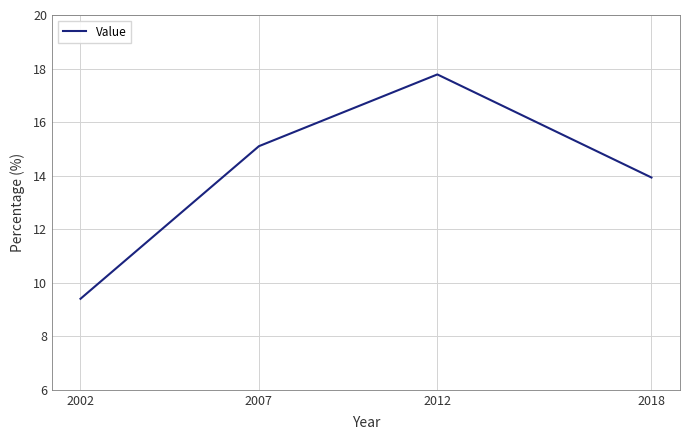

Approximately how many times larger is the value at 2007 compared to 2012?

0.8